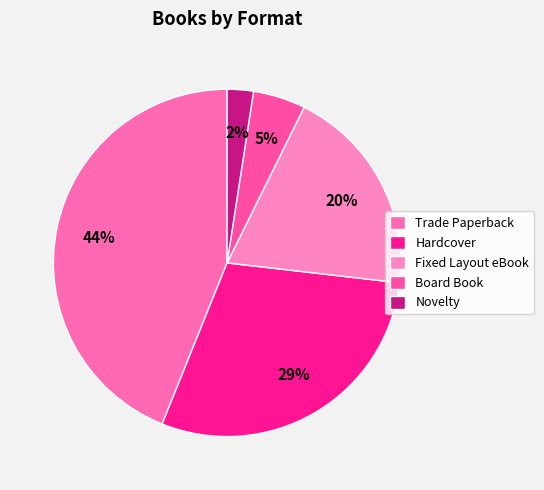

What portion of the pie excludes Board Book?

95.1%